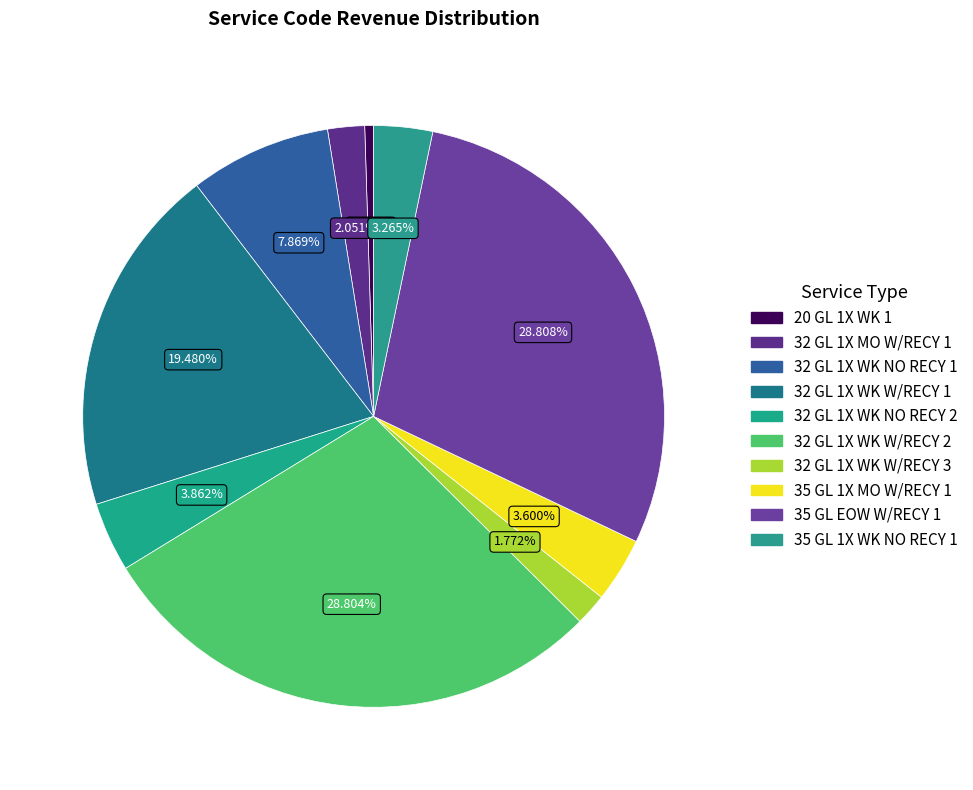

What percentage is the 32 GL 1X WK W/RECY 1 slice, to the nearest percent?

19%